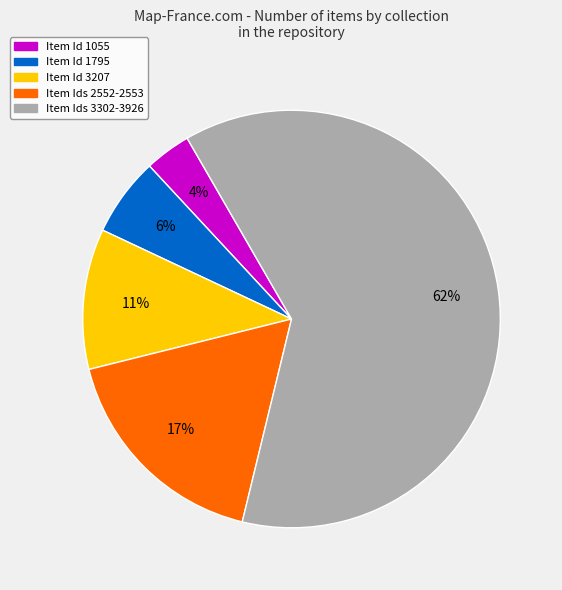

To the nearest percent, what is the average slice percentage?

20%